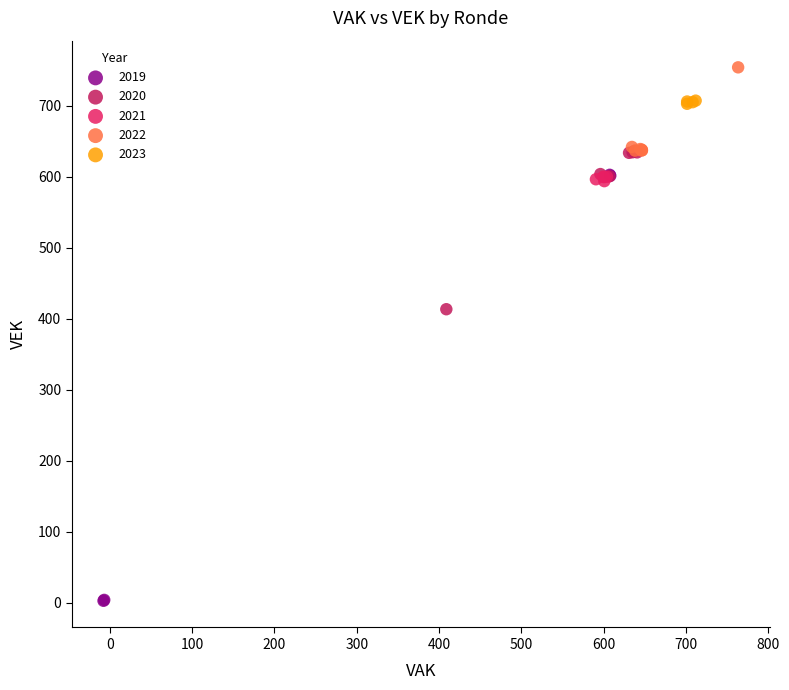

Which series reaches the maximum Y coordinate?

2022